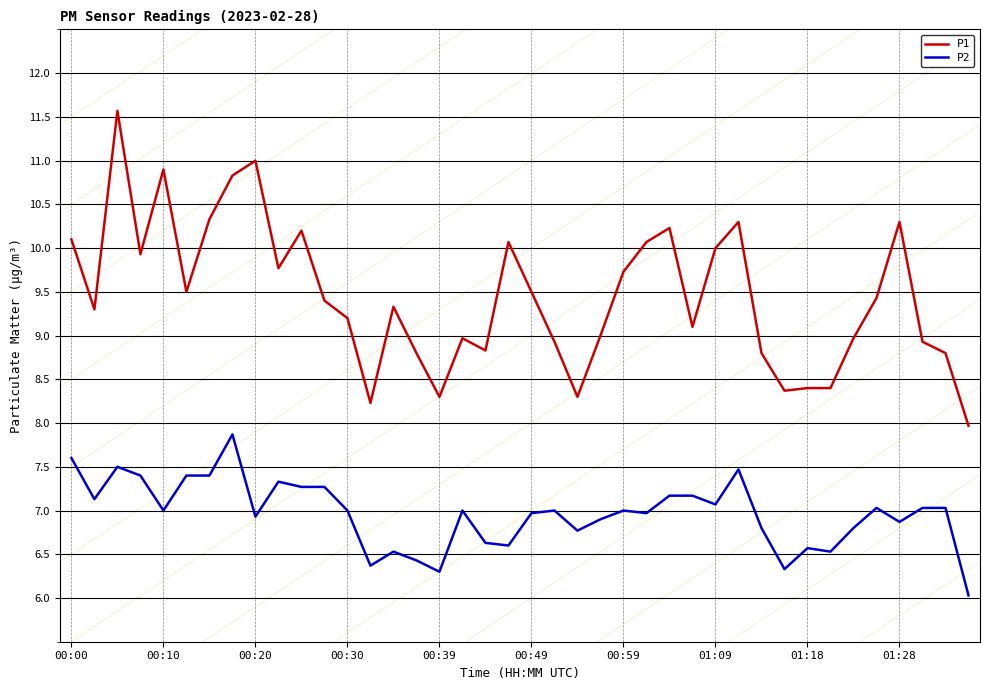

Which series has the widest spread of values?

P1